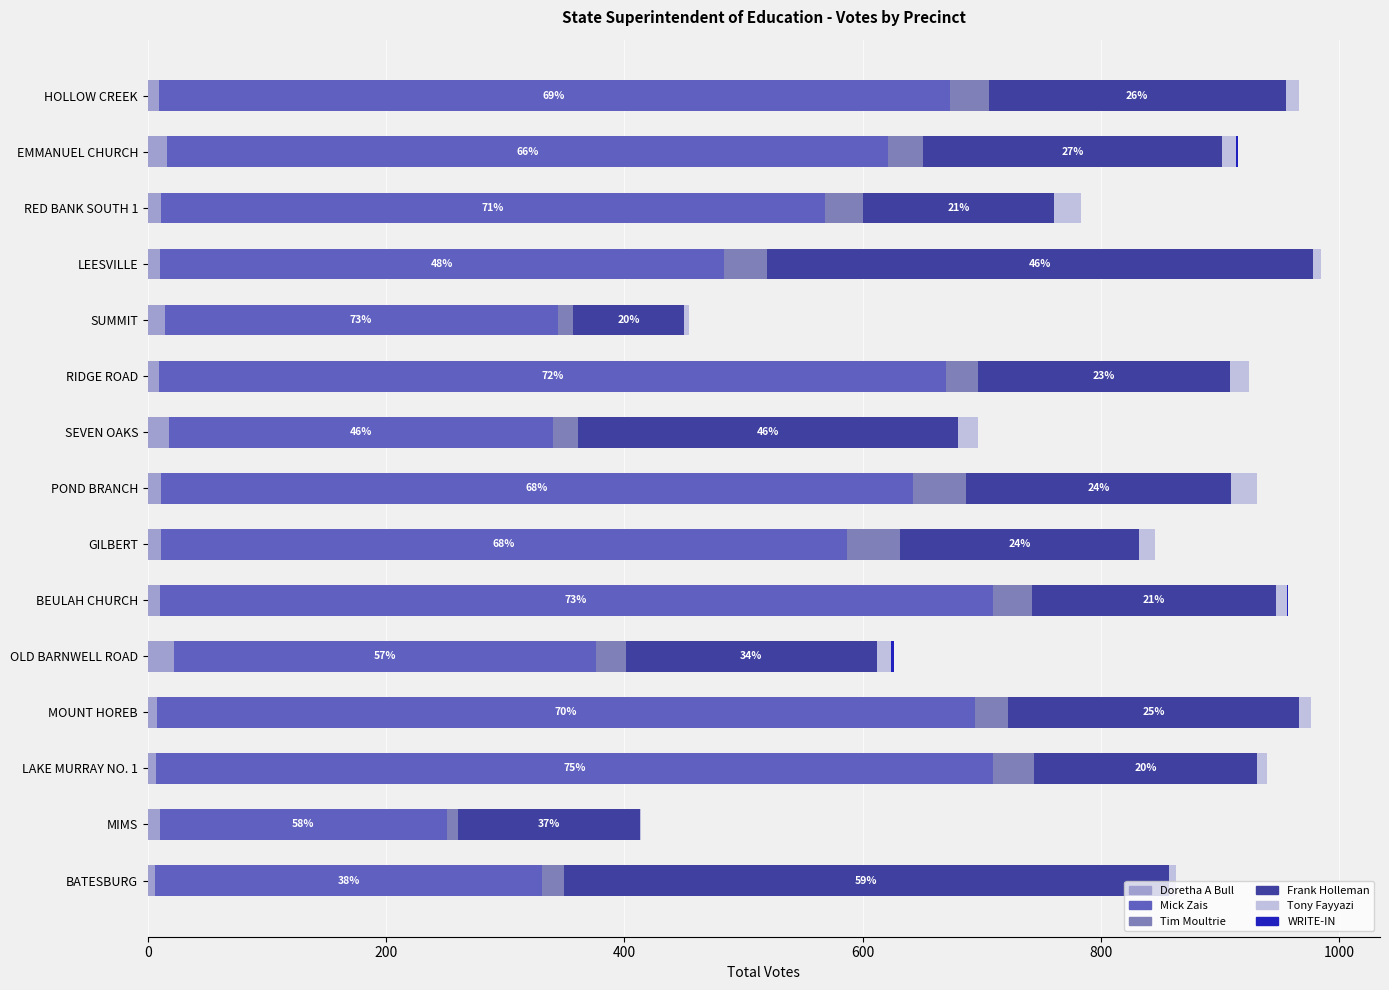

What is the maximum value for Doretha A Bull?

22